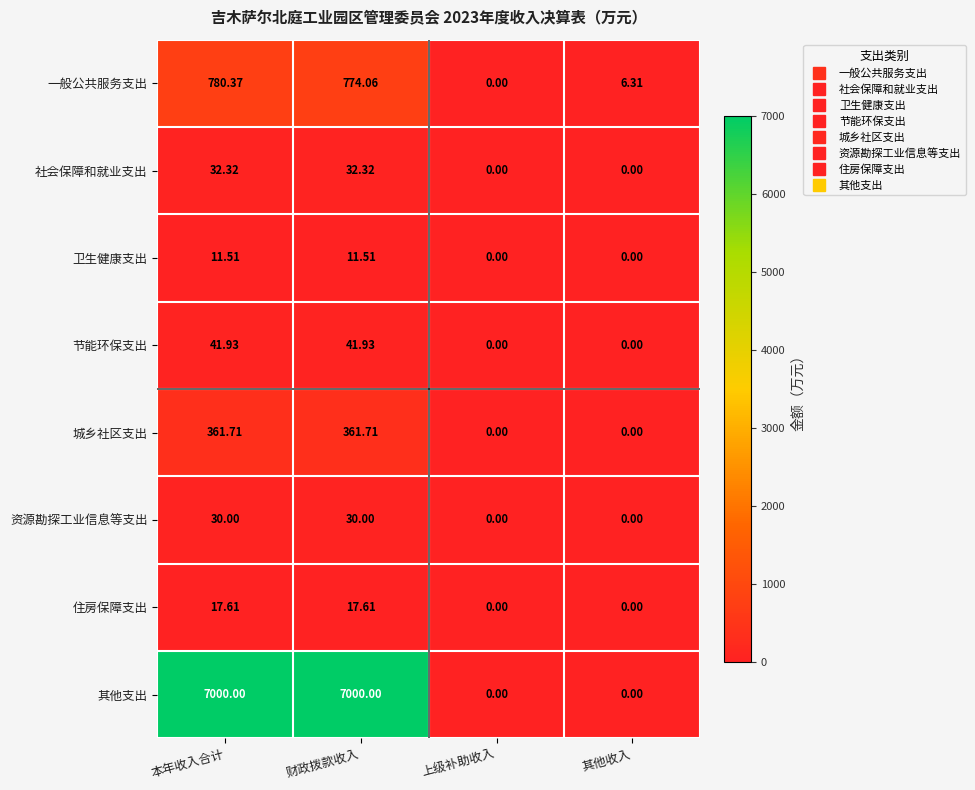

List the series in order of their peak value, highest first.

其他支出, 一般公共服务支出, 城乡社区支出, 节能环保支出, 社会保障和就业支出, 资源勘探工业信息等支出, 住房保障支出, 卫生健康支出